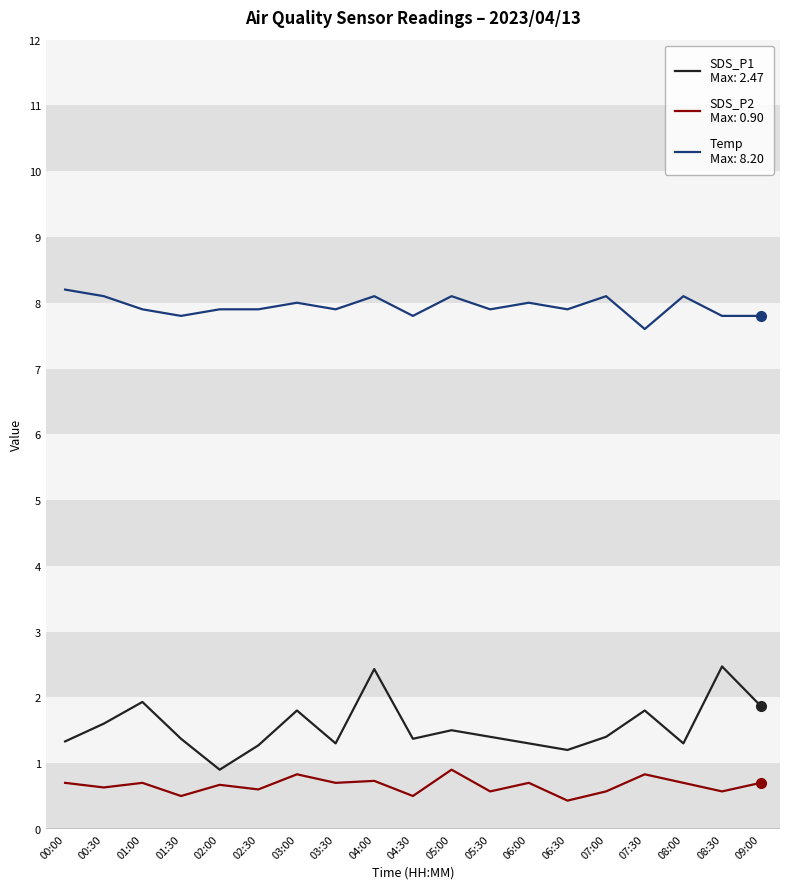

What is the difference between the highest and lowest values at 03:00?

7.2